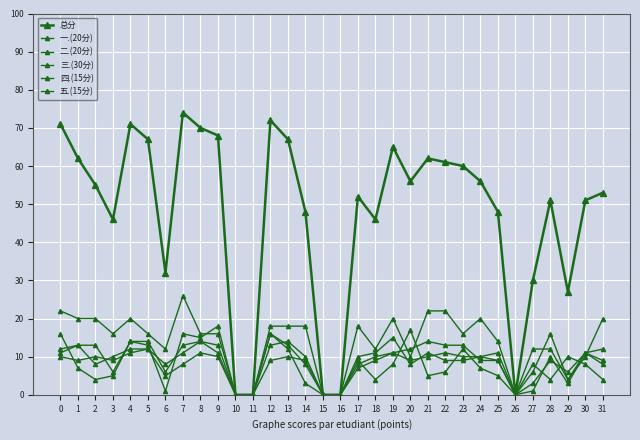

Reading left to right, list all the values displayed in this chart.

总分: 71	62	55	46	71	67	32	74	70	68	0	0	72	67	48	0	0	52	46	65	56	62	61	60	56	48	0	30	51	27	51	53
一.(20分): 16	7	4	5	14	13	1	16	15	18	0	0	16	12	3	0	0	9	4	8	17	5	6	12	7	5	0	8	4	10	8	4
二.(20分): 11	13	8	10	12	12	8	11	14	11	0	0	16	13	8	0	0	10	11	15	8	11	9	9	10	11	0	3	9	6	11	8
三.(30分): 22	20	20	16	20	16	12	26	16	16	0	0	18	18	18	0	0	18	12	20	10	22	22	16	20	14	0	6	16	4	10	20
四.(15分): 12	13	13	6	14	14	6	13	14	13	0	0	13	14	10	0	0	7	9	11	12	14	13	13	9	9	0	12	12	4	11	12
五.(15分): 10	9	10	9	11	12	5	8	11	10	0	0	9	10	9	0	0	8	10	11	9	10	11	10	10	9	0	1	10	3	11	9